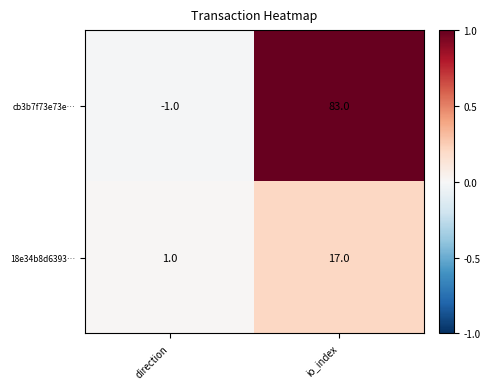

Reading right to left, what are all the values shown in this chart?

cb3b7f73e73e…: io_index=83	direction=-1
18e34b8d6393…: io_index=17	direction=1